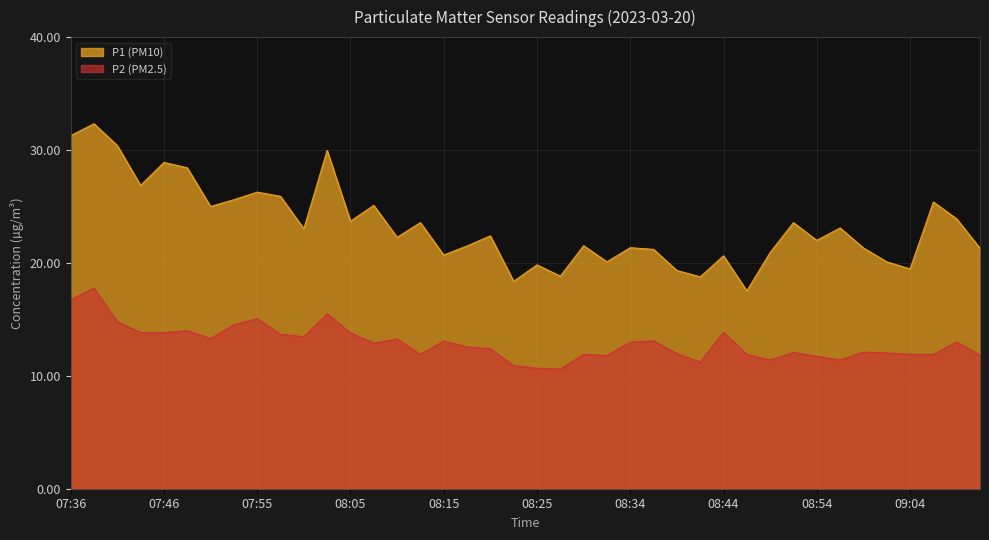

What is the average value of the P2 (PM2.5) series?

12.9